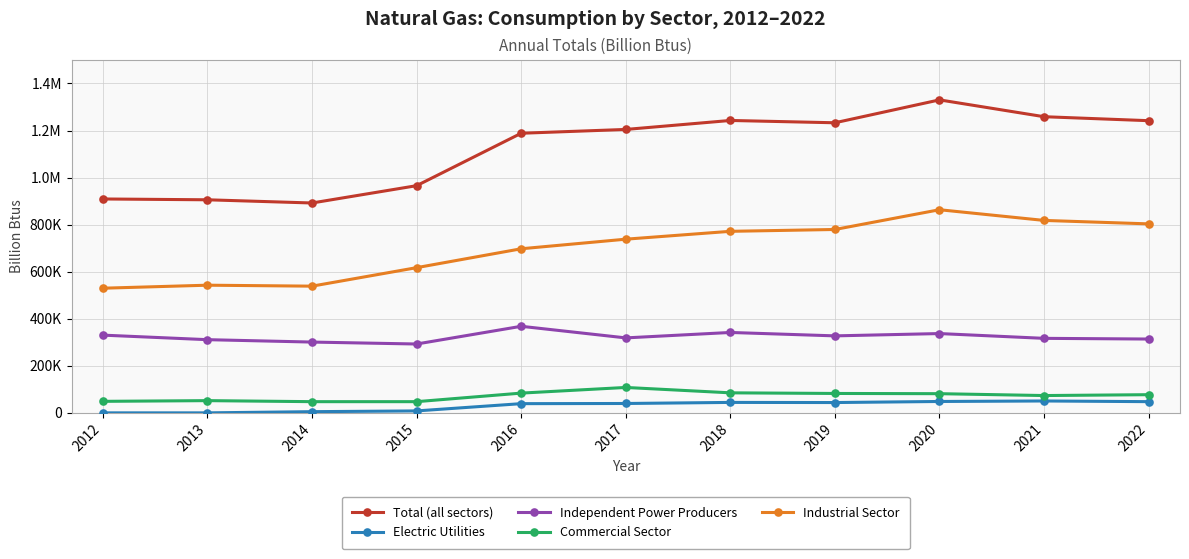

What are all the series names shown in the legend?

Total (all sectors), Electric Utilities, Independent Power Producers, Commercial Sector, Industrial Sector